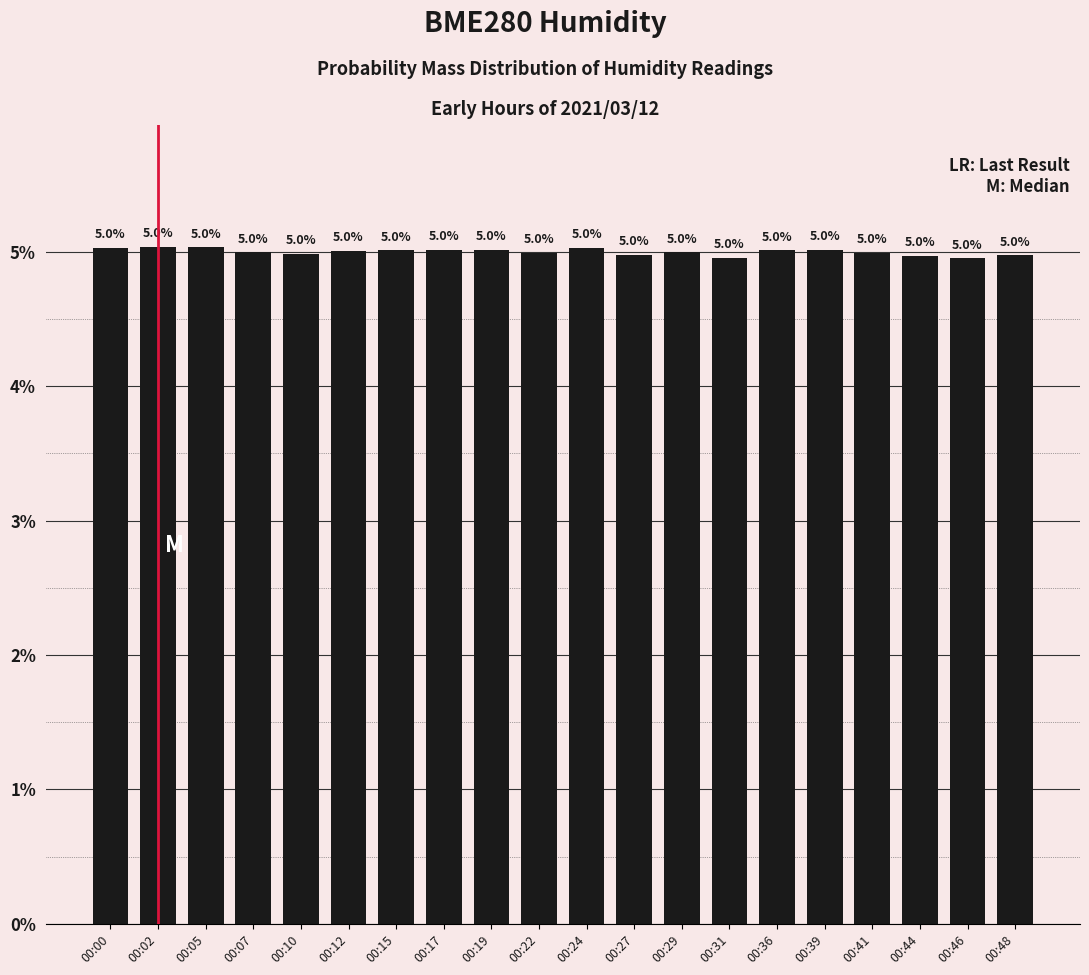

Are the bars grouped side by side (vs. stacked)?

No